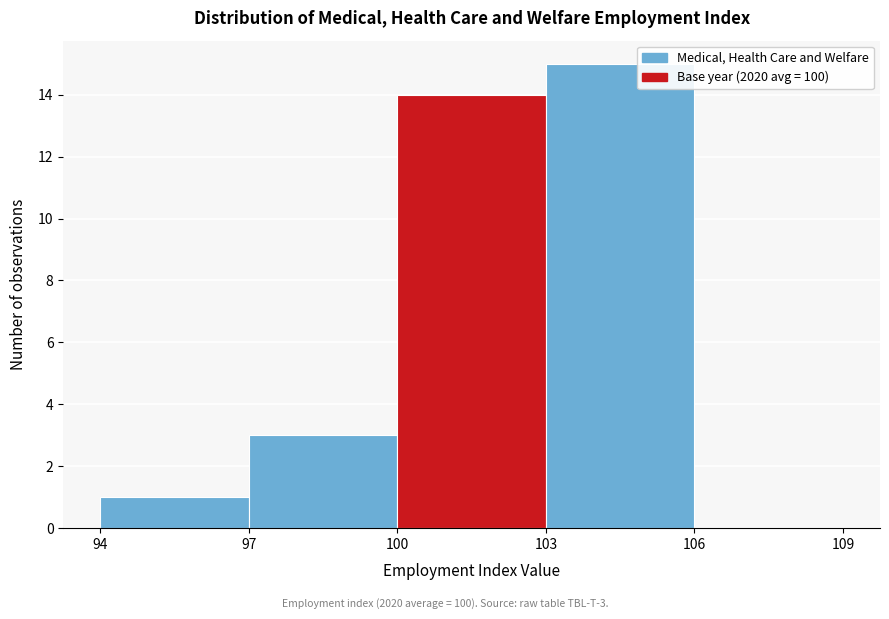

Over which range of the x-axis is the bar tallest?

103 to 106